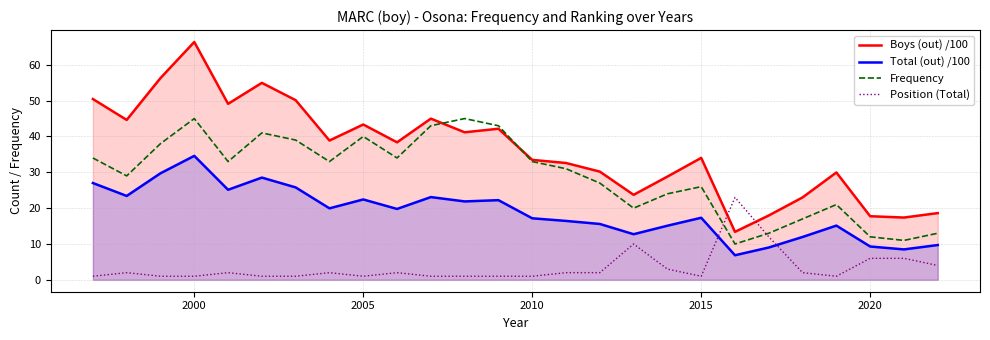

How many times do Frequency and Position (Total) cross each other?

2